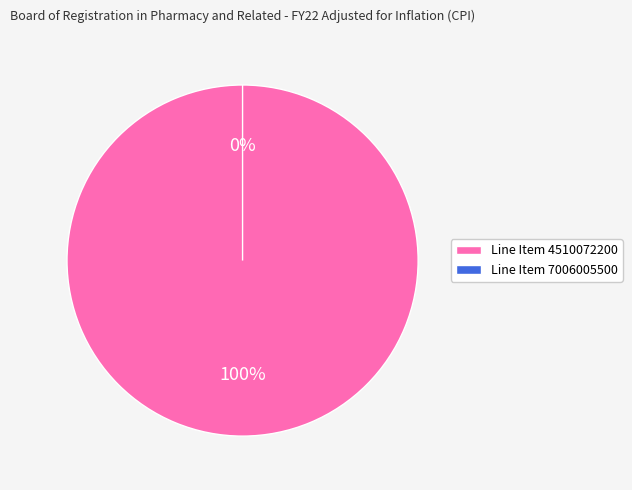

To the nearest percent, what is the difference between the Board of Registration in Pharmacy (7006005500) and Board of Registration in Pharmacy (4510072200) slice percentages?

100%